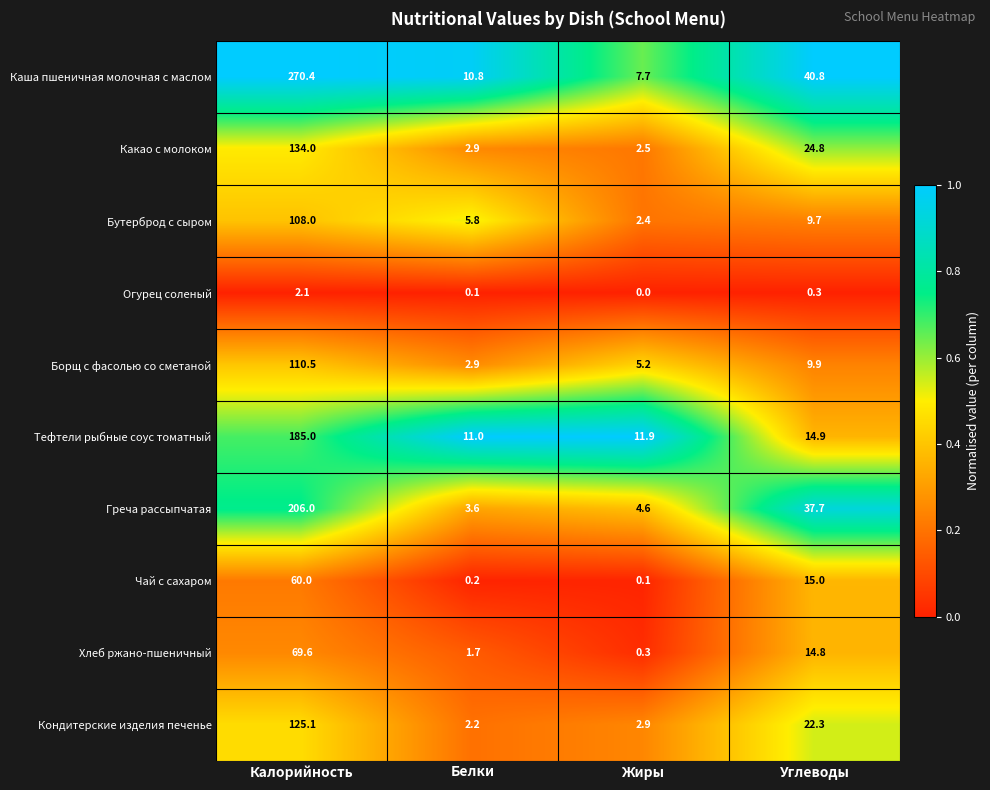

What is the difference between the Каша пшеничная молочная с маслом values at Белки and Жиры?

3.1